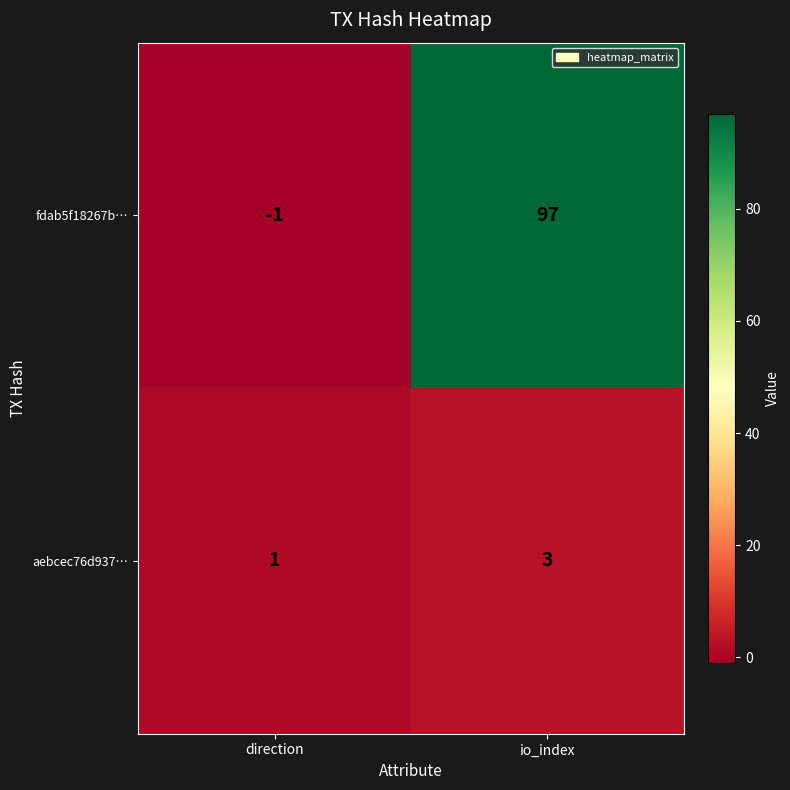

How many data points does each series have?

2